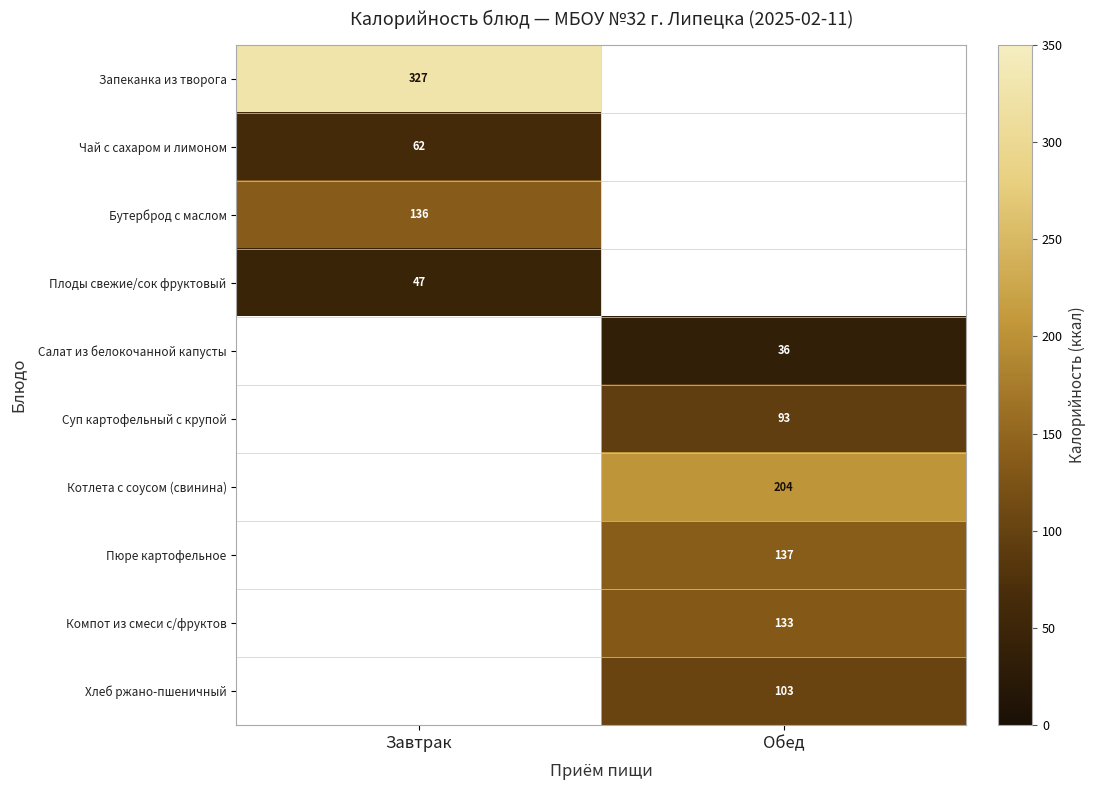

The value of Плоды свежие/сок фруктовый at Завтрак is 47. True or false?

True